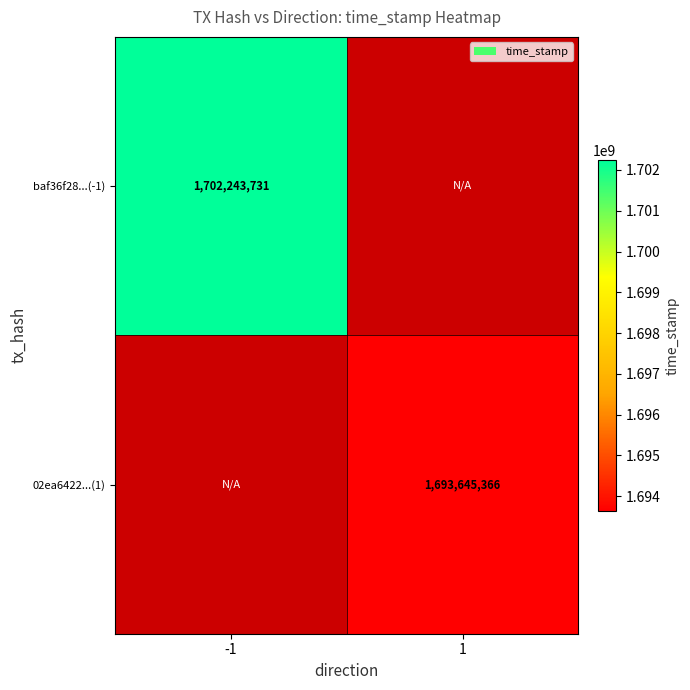

Which has a higher value, 1 or -1?

-1